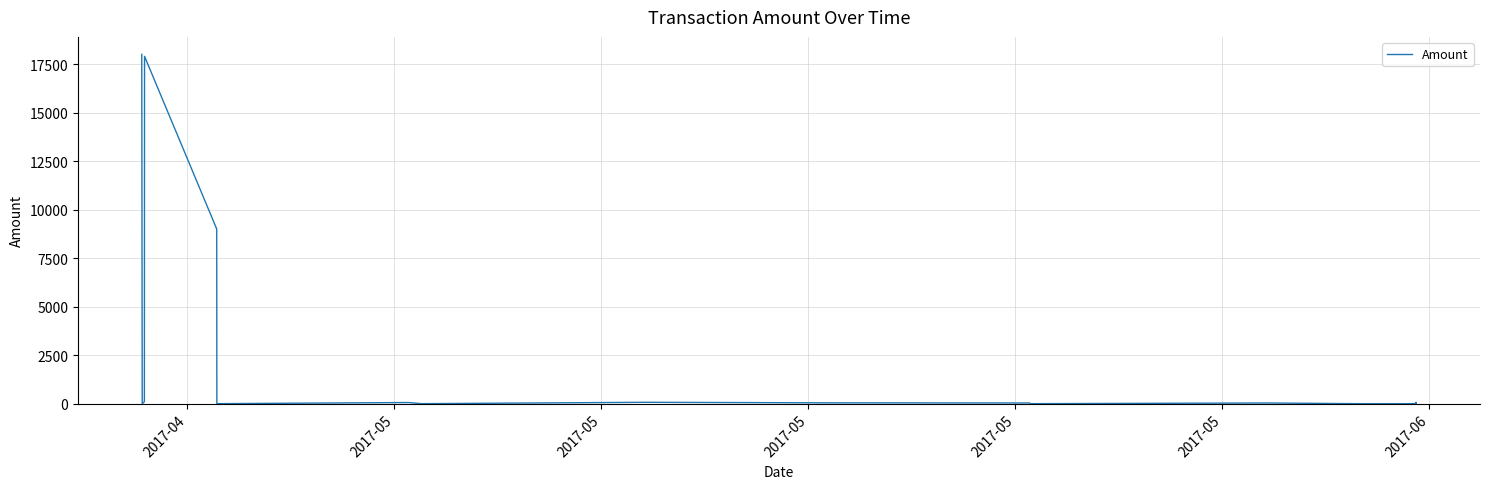

What is the average value?

2665.3